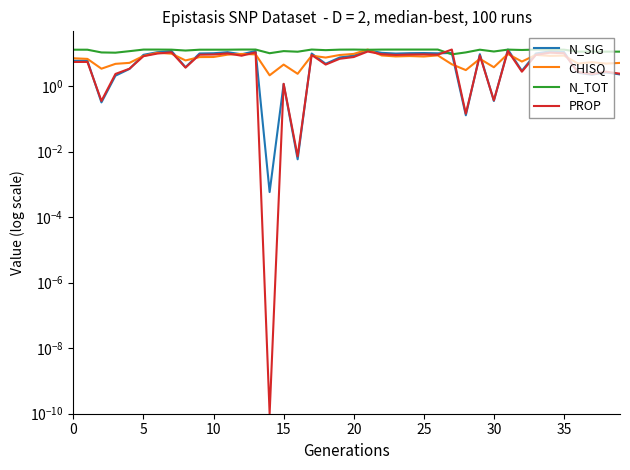

The N_TOT series shows 2.5 at 14. True or false?

False